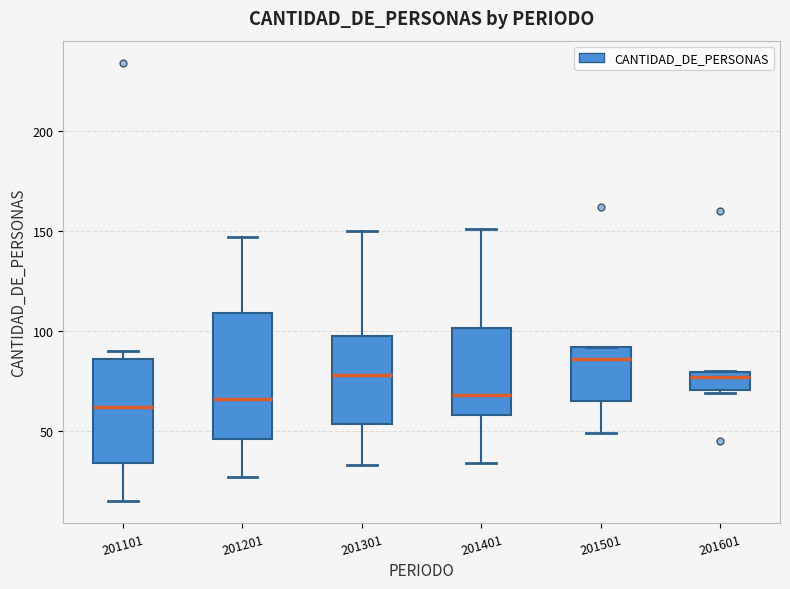

Where is the upper edge of the box at x = 201401 on the y-axis? The values are not printed on the chart, so give them approximately, as read against the axis.

100